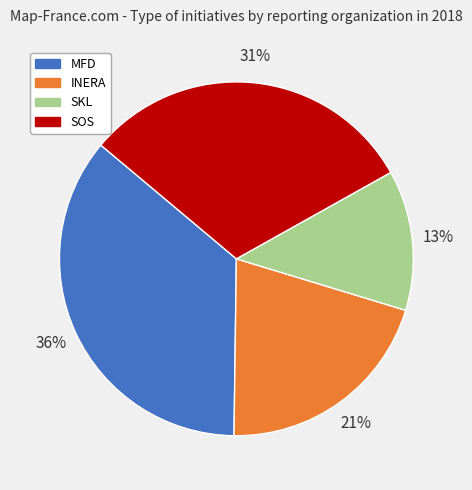

To the nearest percent, what is the average slice percentage?

25%